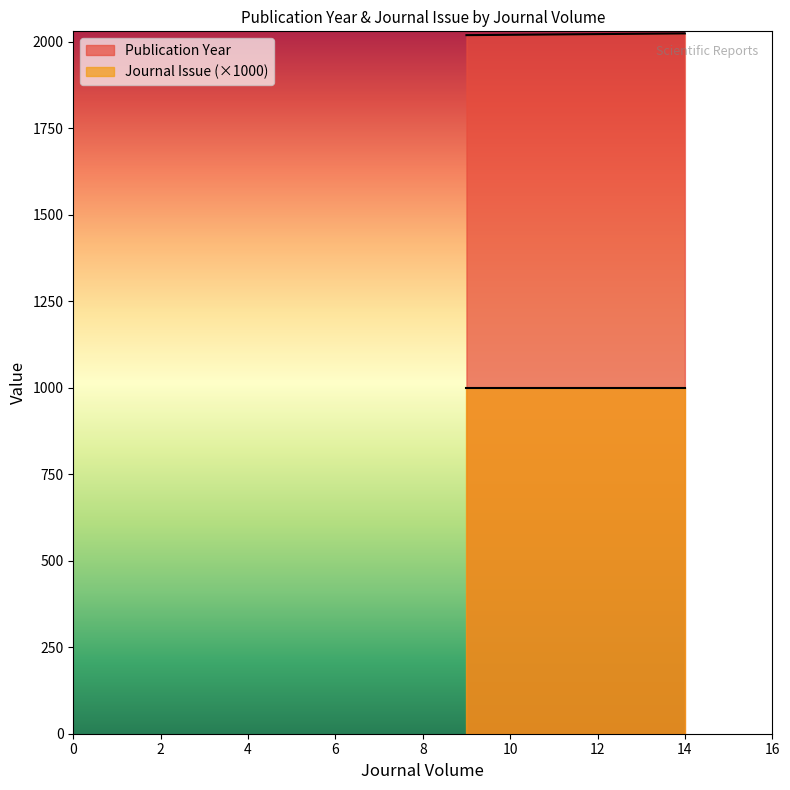

List the labels in order of value, smallest first.

9, 10, 14